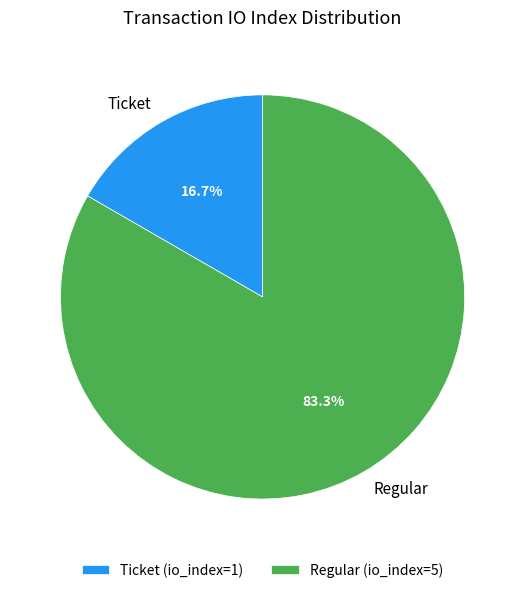

Count the number of slices in the pie.

2